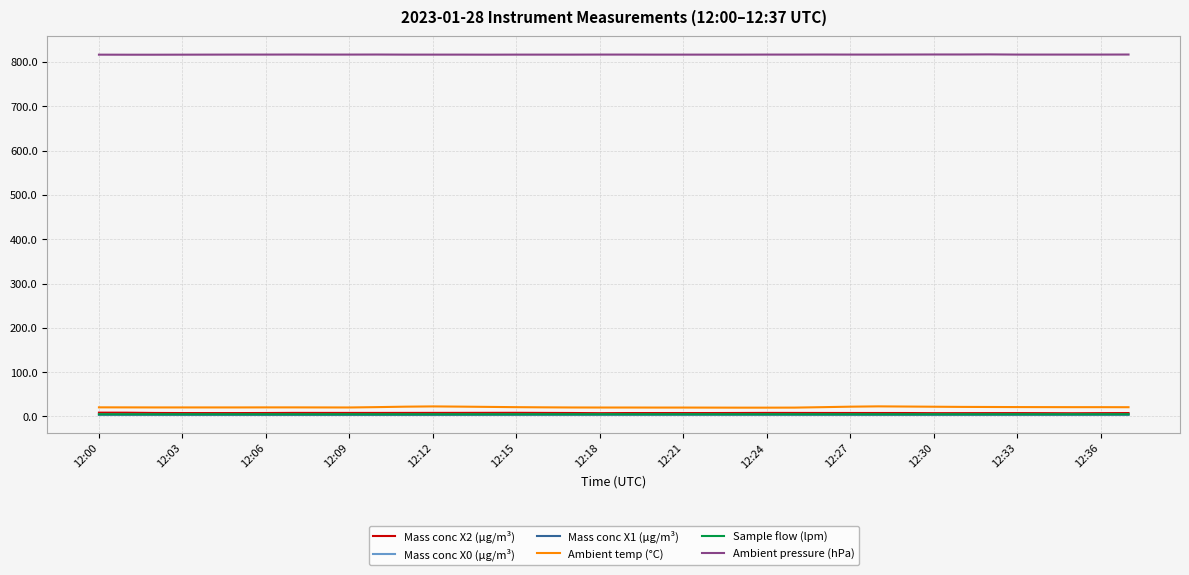

True or false: Mass conc X0 (μg/m³) and Ambient temp (°C) cross at least once.

False